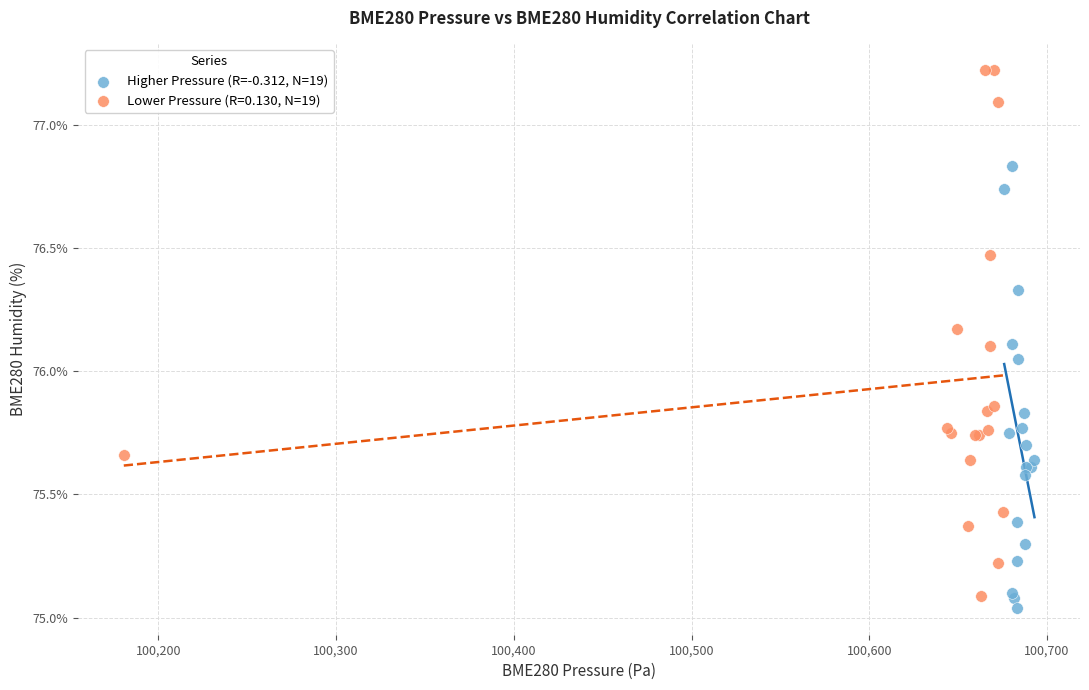

Which series contains the highest Y value?

Lower Pressure (R=0.130, N=19)